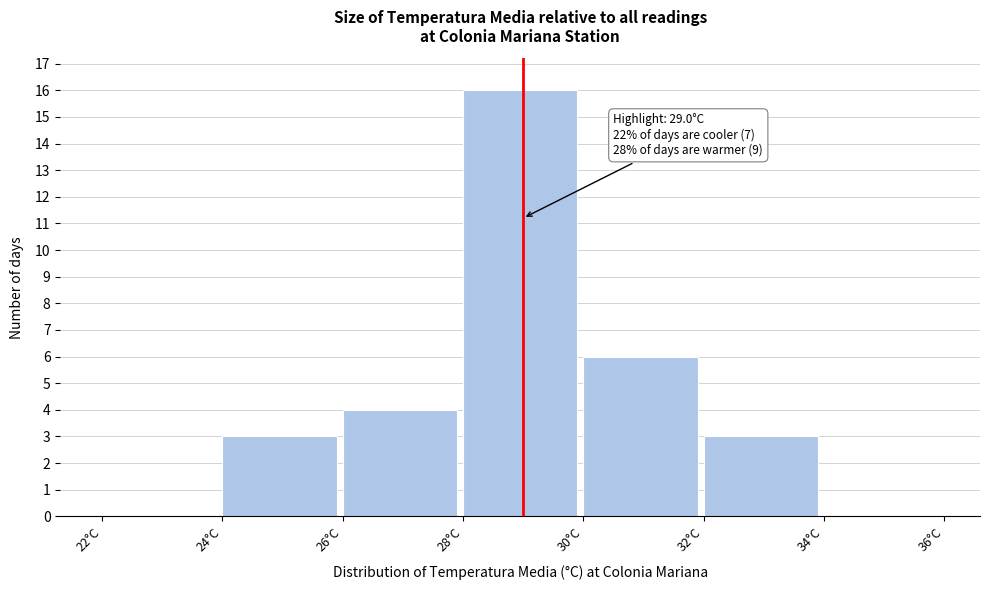

Over which range of the x-axis is the bar tallest?

28 to 30